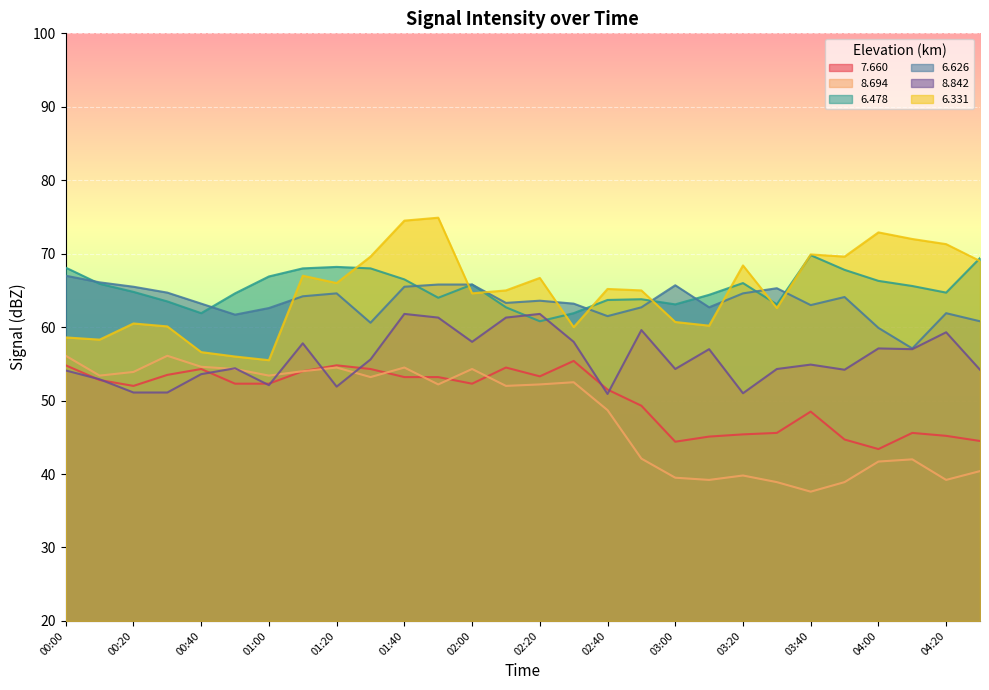

Where is 6.478 nearest to the value 65?

00:20